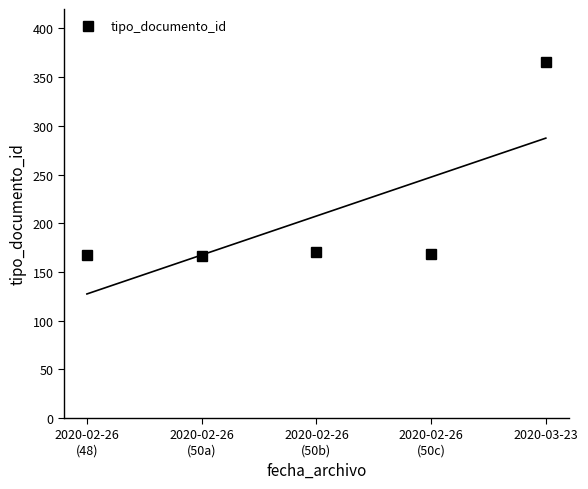

What is the average value?

207